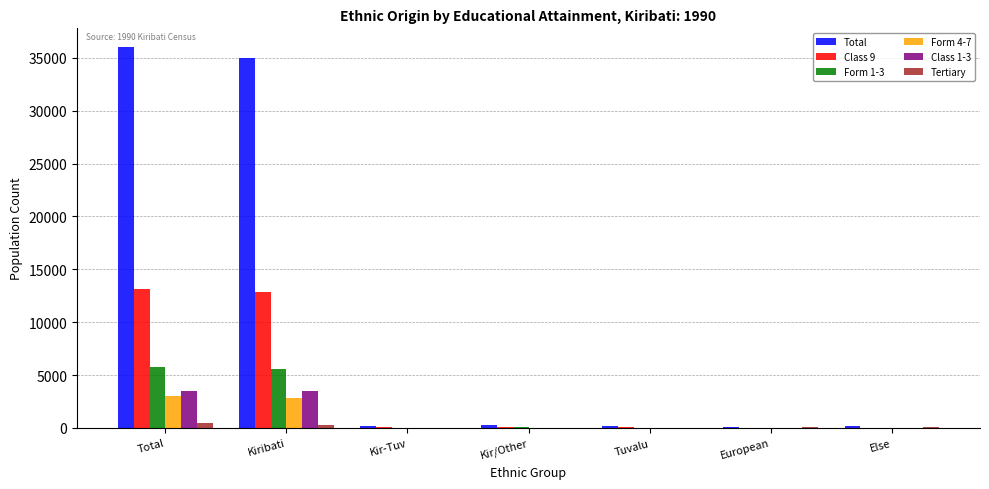

Read the Form 1-3 value at Kiribati, to the nearest 100.

5600